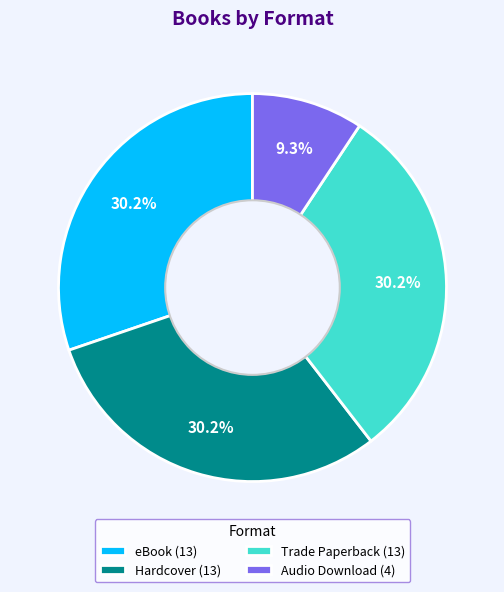

How many segments does this pie chart have?

4